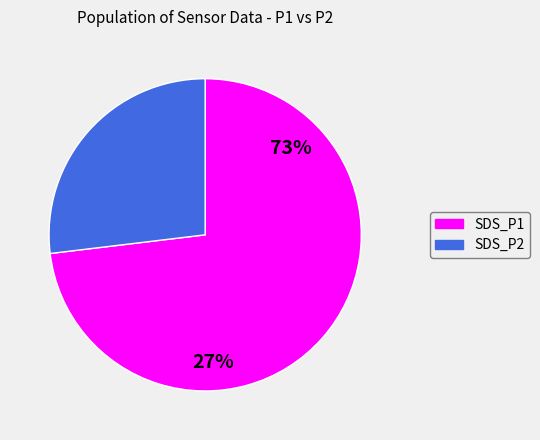

To the nearest percent, what portion does SDS_P1 represent?

73%